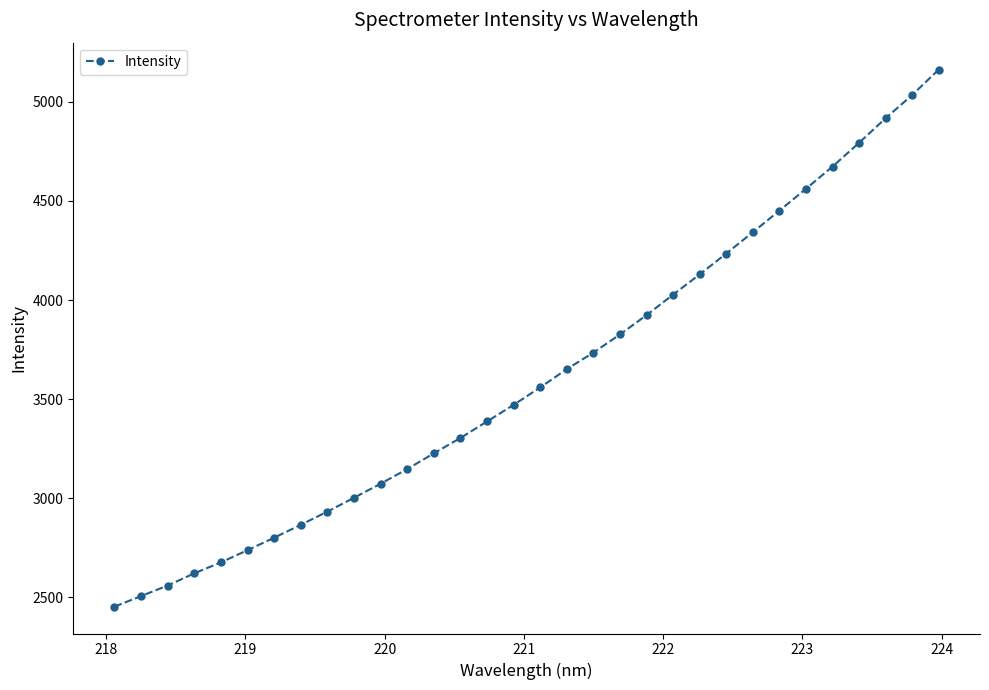

What is the value of the 5th point from the left?

2676.4